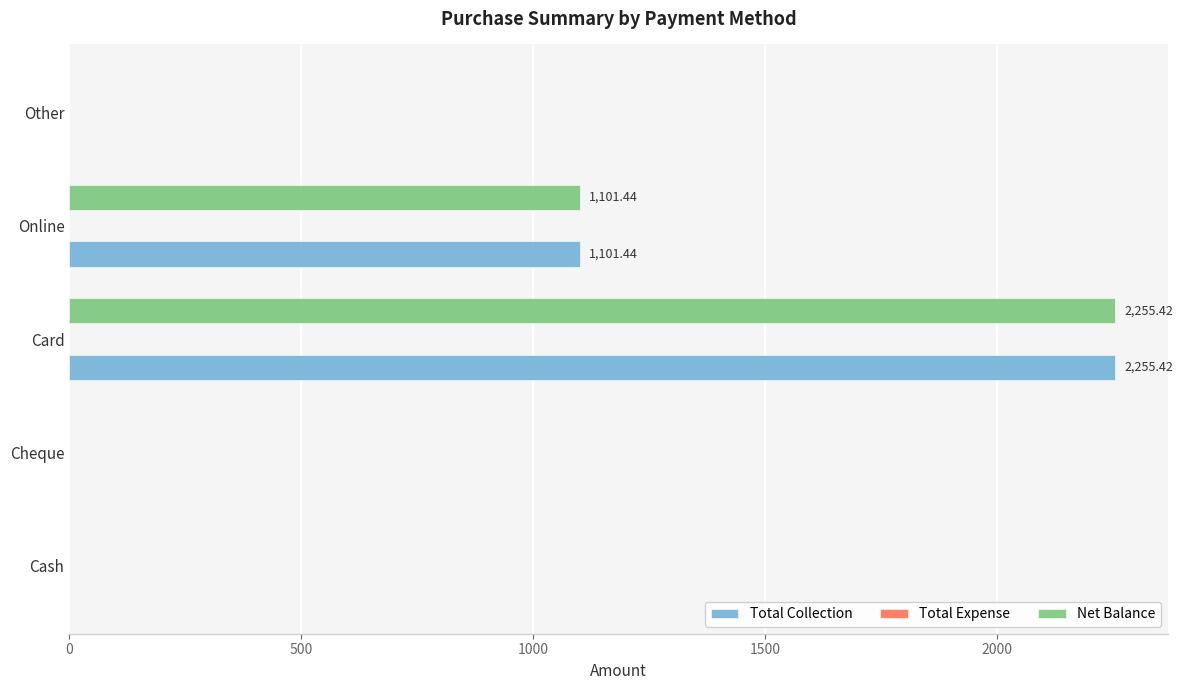

At which category does the chart reach its peak across all series?

Card